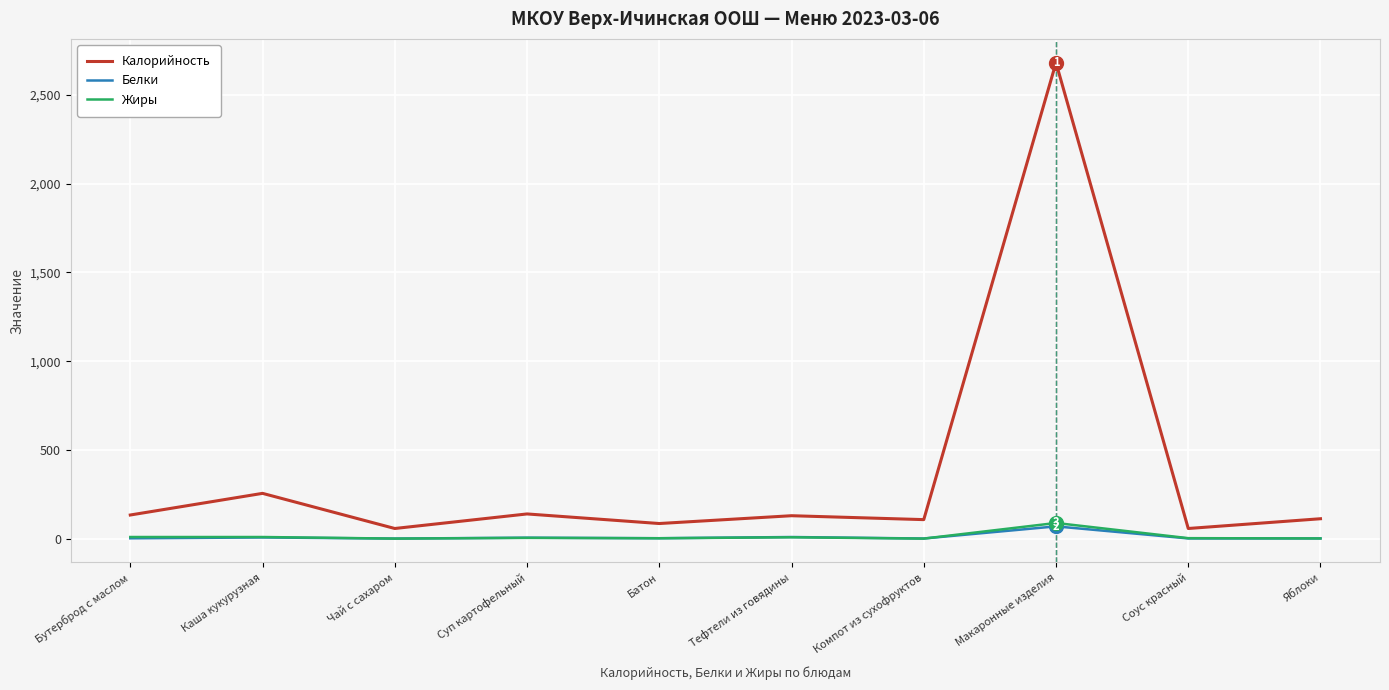

What is the spread (max minus min) of values at Макаронные изделия?

2613.0